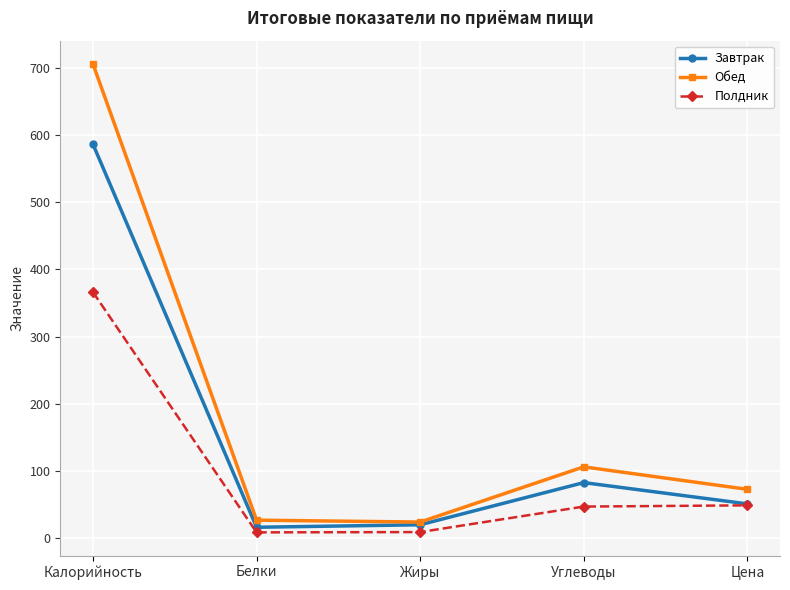

What is the difference between the highest and lowest values at Жиры?

14.9